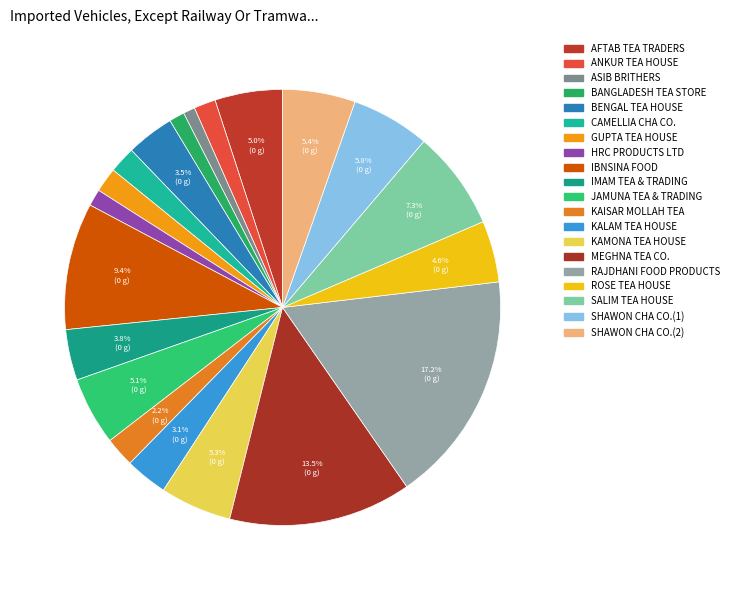

Rank the categories by value from lowest to highest.

ASIB BRITHERS, BANGLADESH TEA STORE, HRC PRODUCTS LTD, ANKUR TEA HOUSE, GUPTA TEA HOUSE, CAMELLIA CHA CO., KAISAR MOLLAH TEA, KALAM TEA HOUSE, BENGAL TEA HOUSE, IMAM TEA & TRADING, ROSE TEA HOUSE, AFTAB TEA TRADERS, JAMUNA TEA & TRADING, KAMONA TEA HOUSE, SHAWON CHA CO.(2), SHAWON CHA CO.(1), SALIM TEA HOUSE, IBNSINA FOOD, MEGHNA TEA CO., RAJDHANI FOOD PRODUCTS